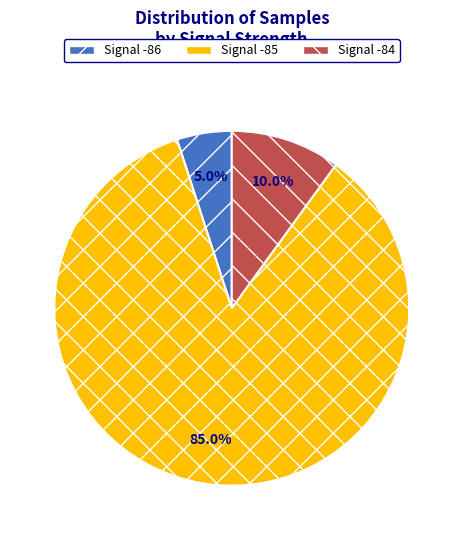

Rank the categories by value from lowest to highest.

Signal -86, Signal -84, Signal -85